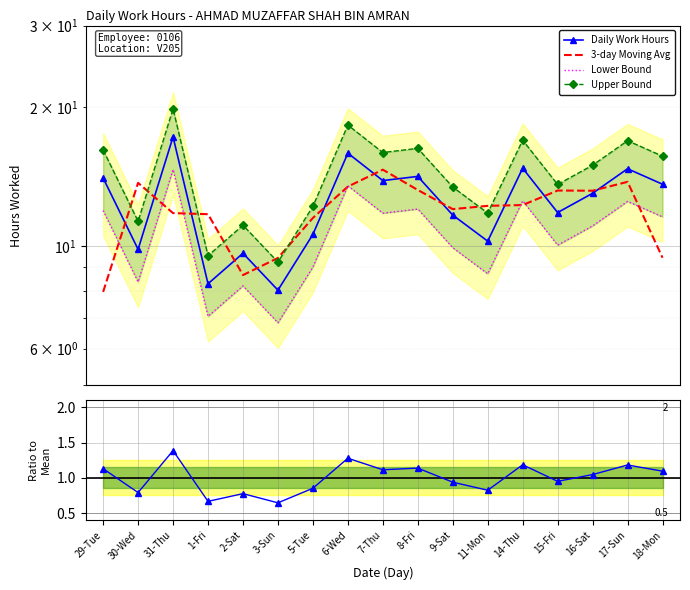

What is the label of the 12th point from the left?

11-Mon